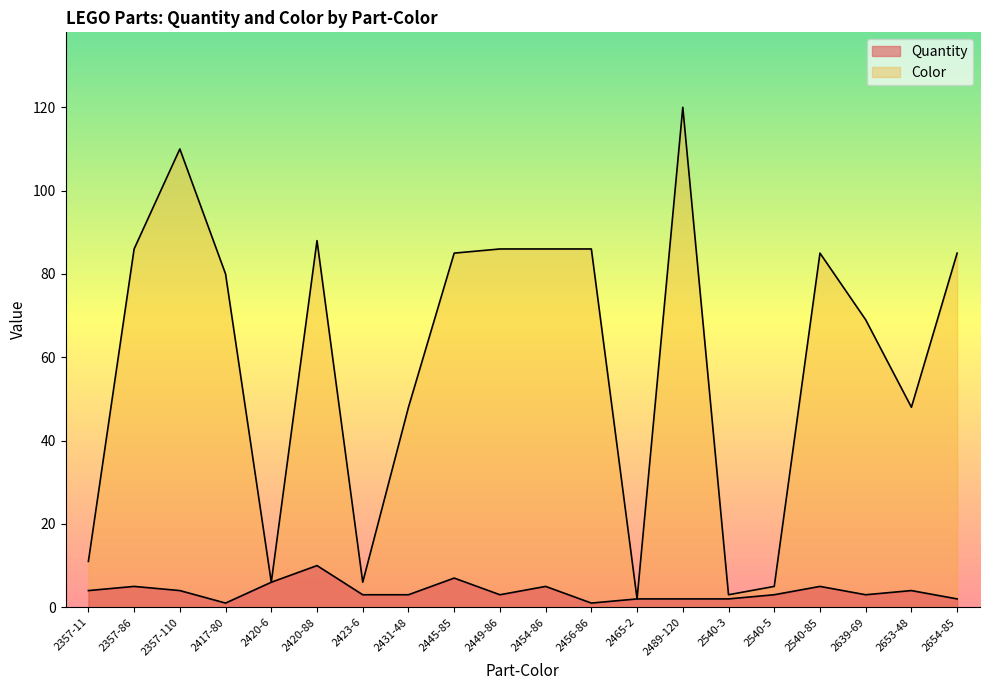

What is the value of the Quantity point at the 6th from the left?

10